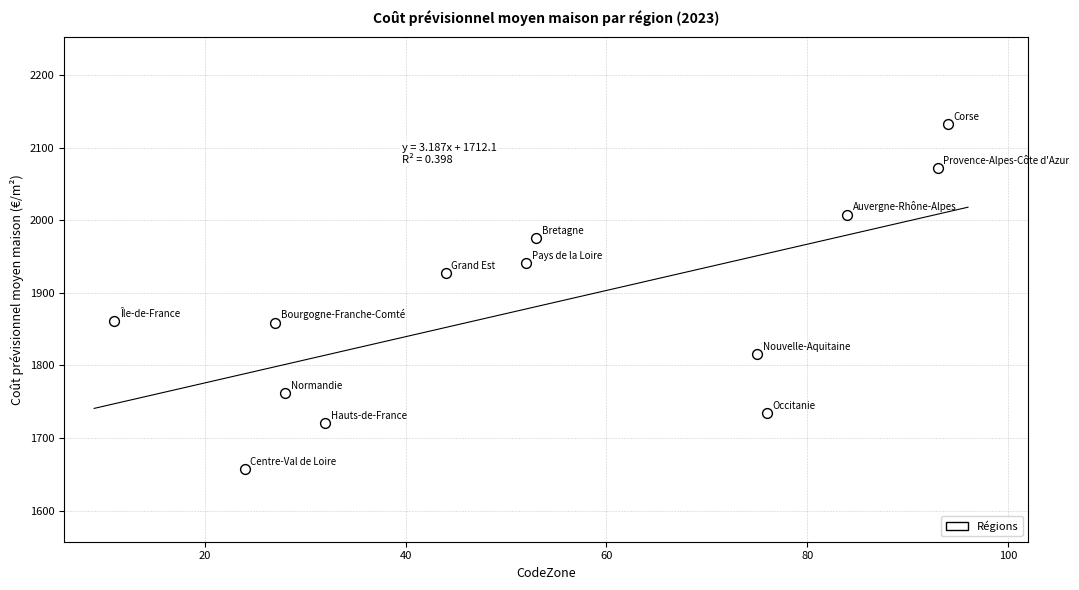

What is the range of Y values (max minus min)?

476